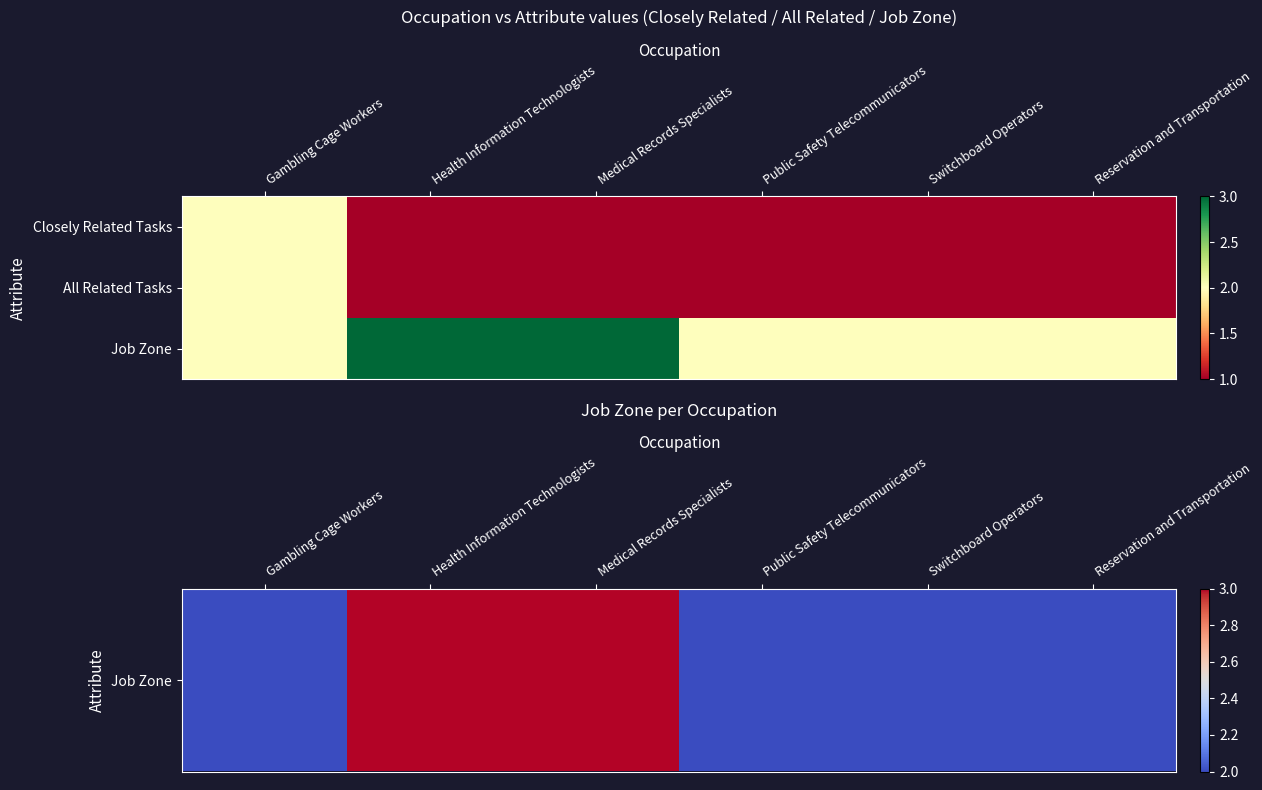

At which category is the sum across all series the highest?

Health Information Technologists